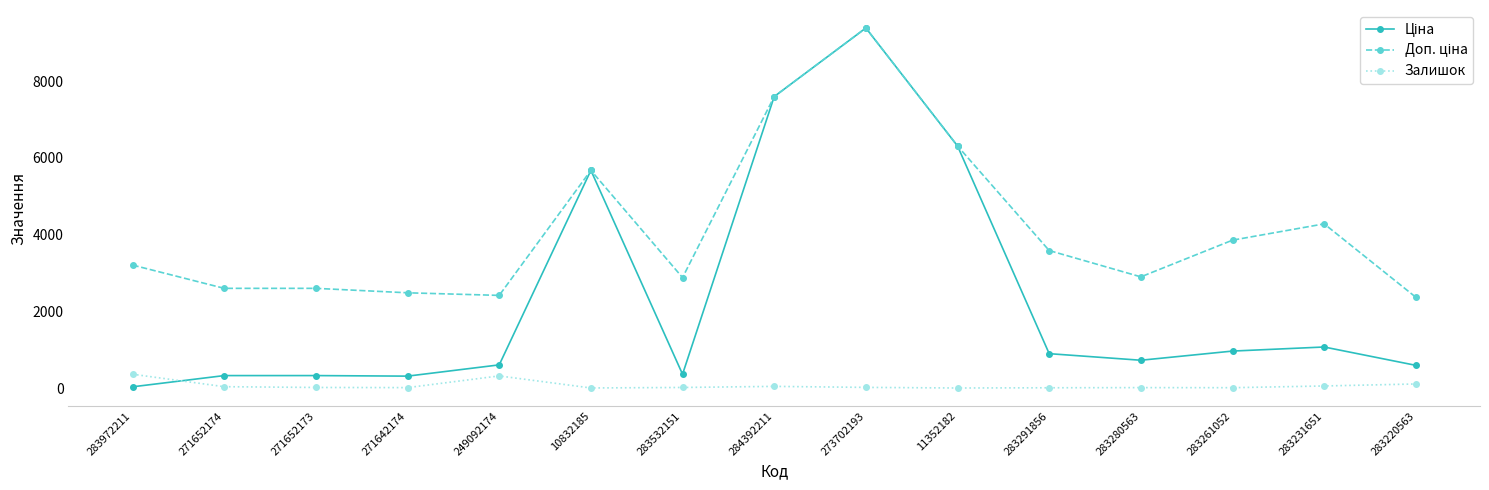

The Залишок series shows 54.0 at 283231651. True or false?

True